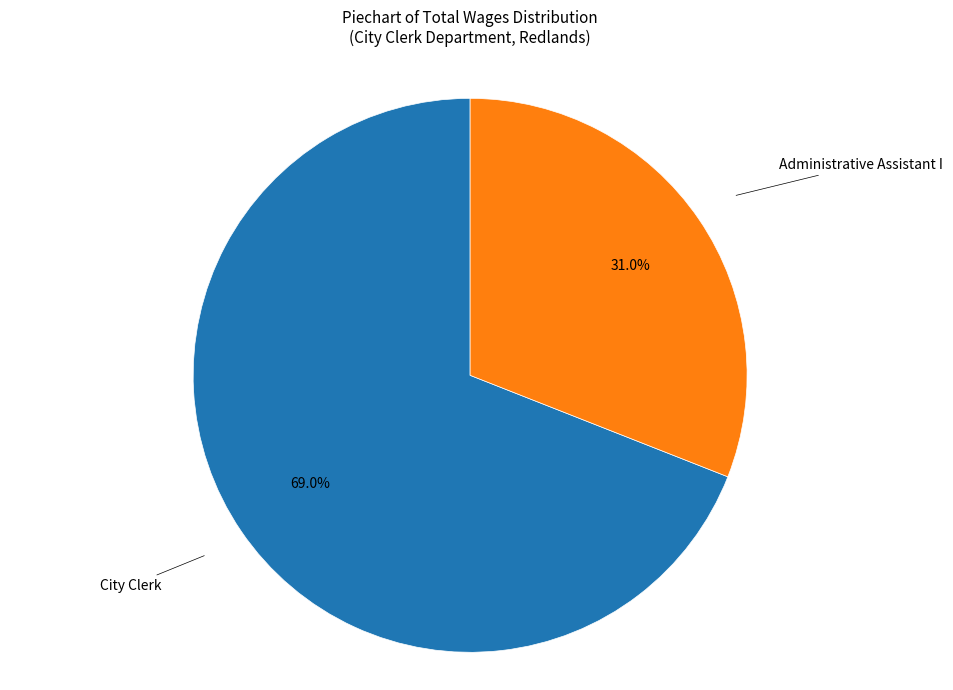

Is there any slice that represents more than half of the pie?

Yes